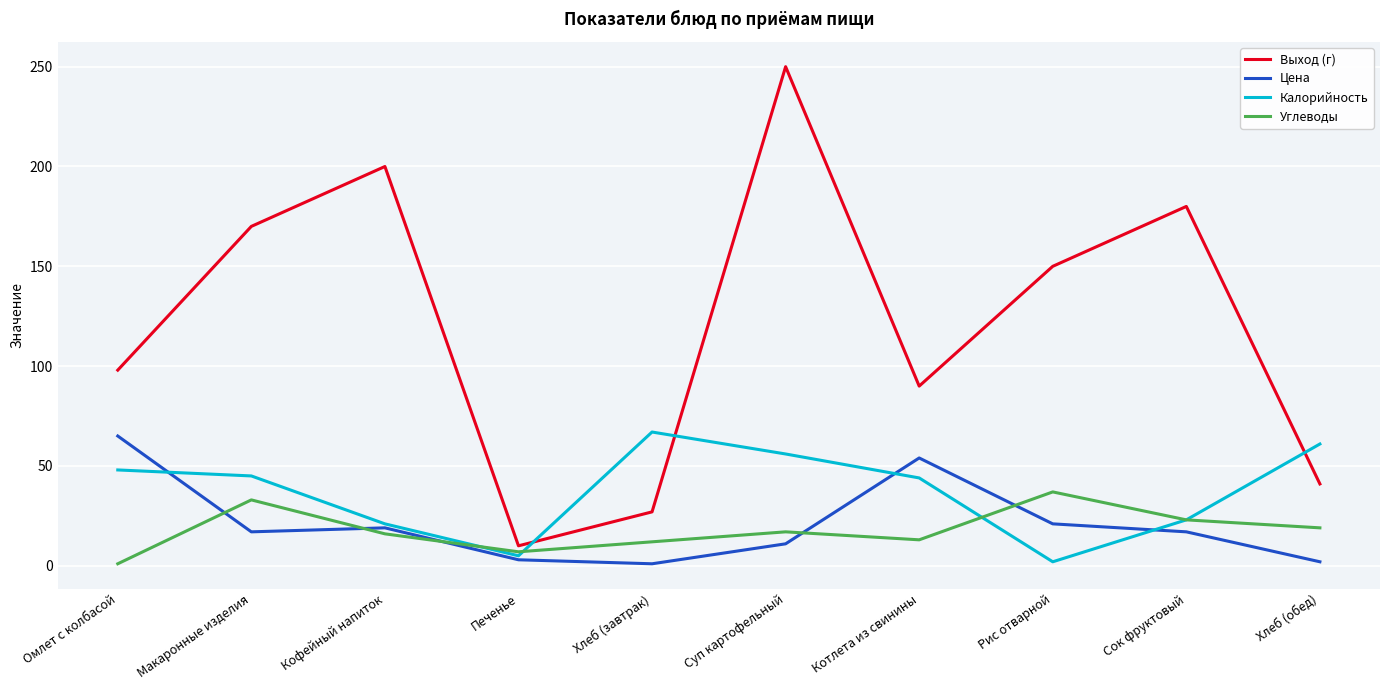

Where is the first local maximum for Углеводы?

Макаронные изделия